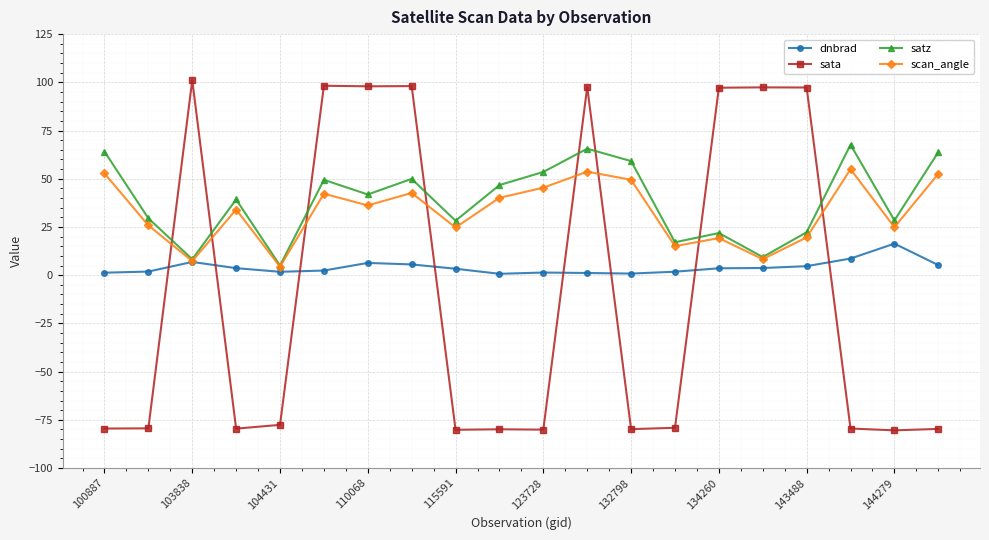

True or false: sata and scan_angle cross at least once.

True